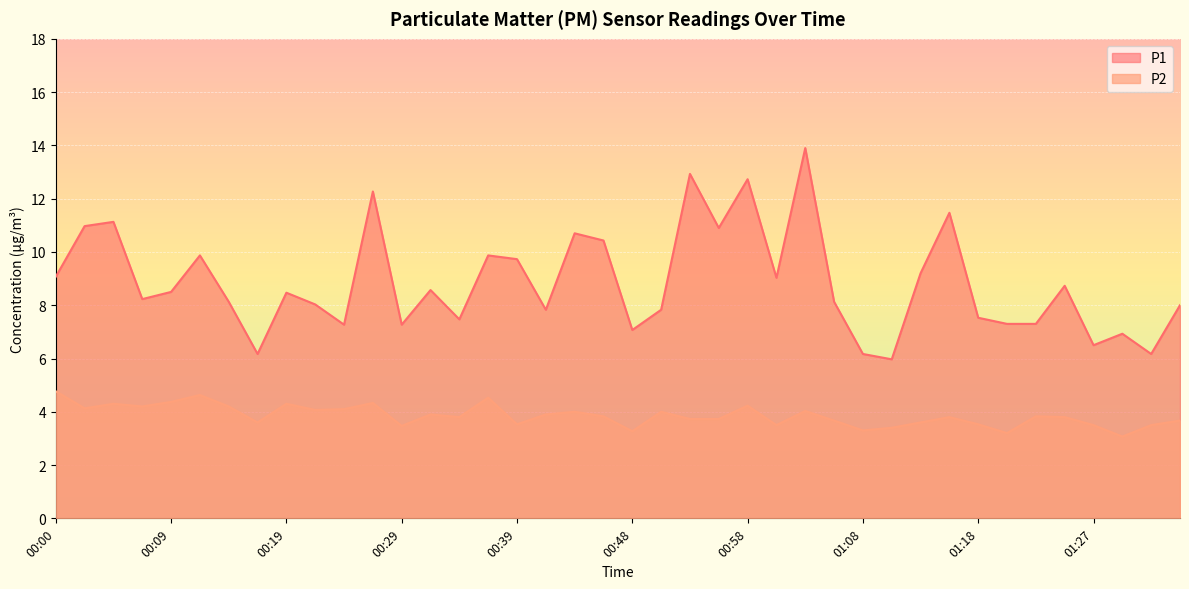

At 00:31, list the series in order from largest to smallest.

P1, P2